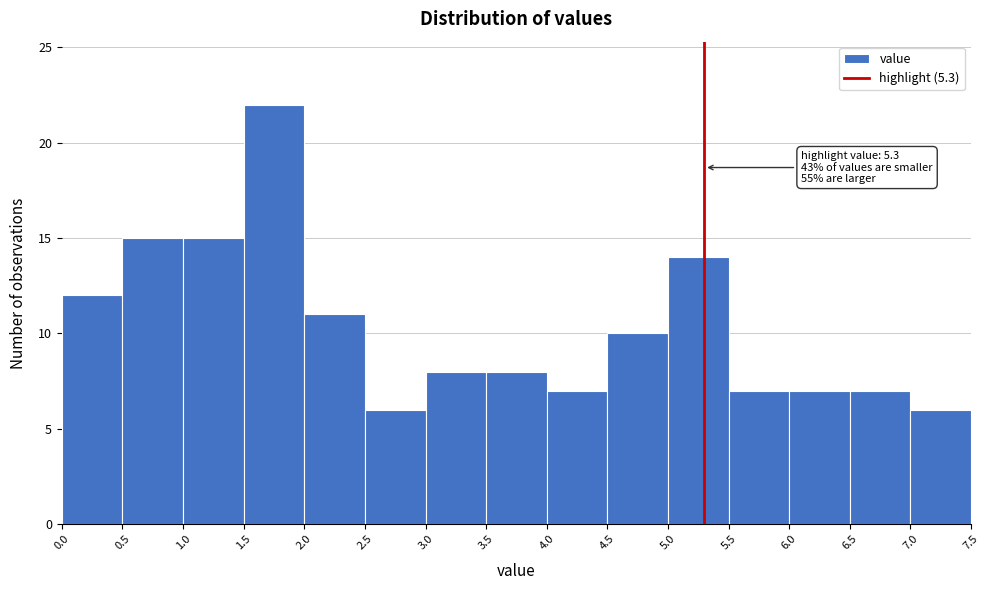

Over which range of the x-axis is the bar tallest?

1.5 to 2.0